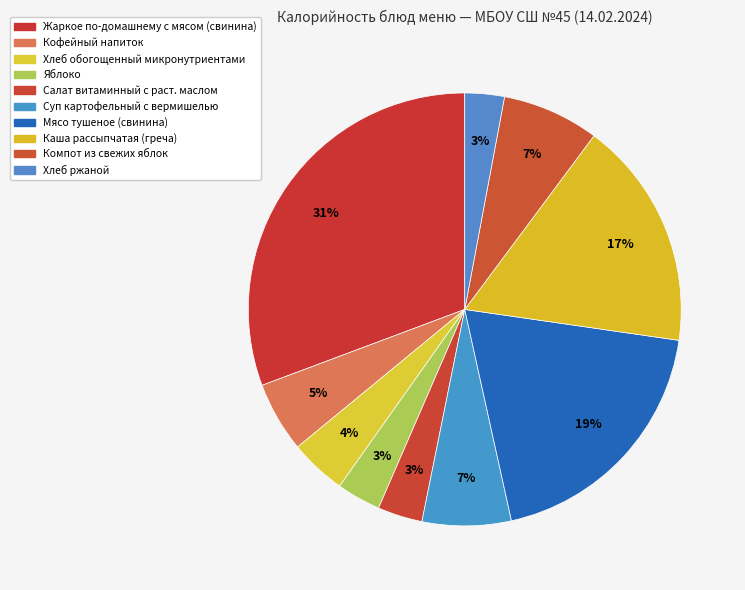

Which category has the smallest portion of the pie?

Хлеб ржаной